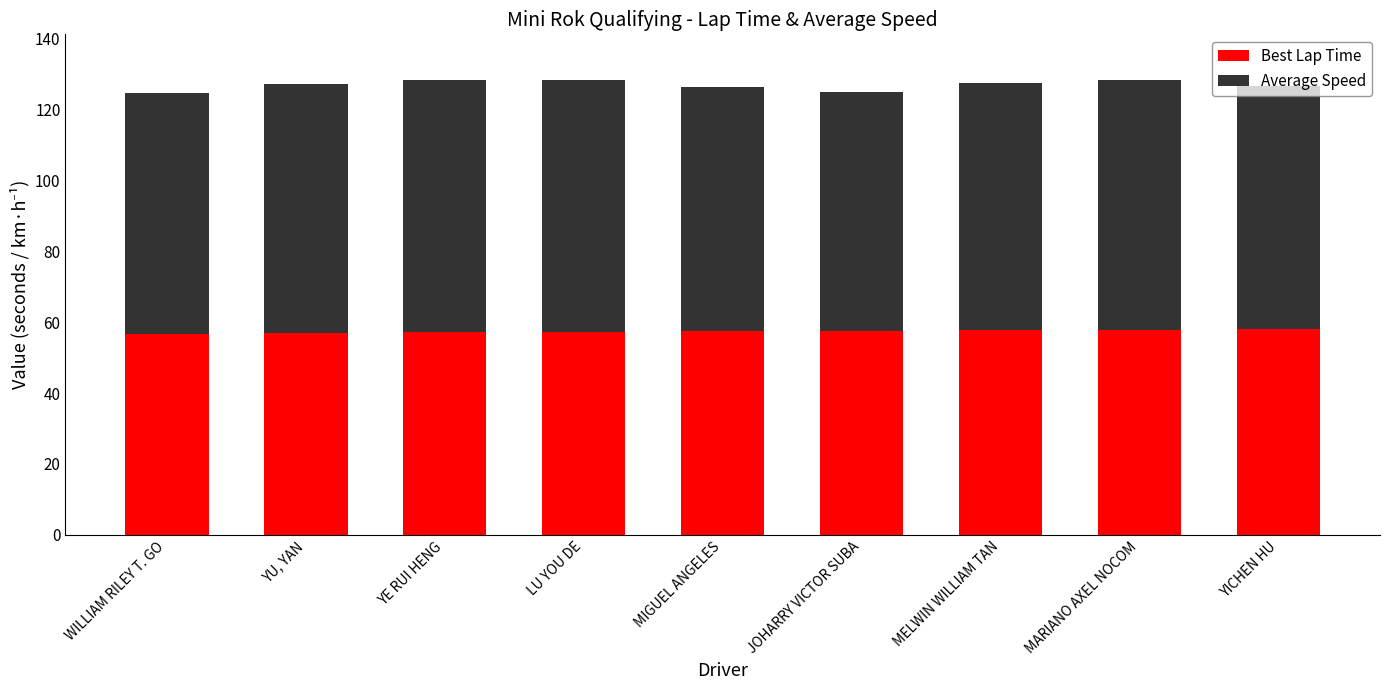

Is it true that Best Lap Time equals 30.3 at WILLIAM RILEY T. GO?

False